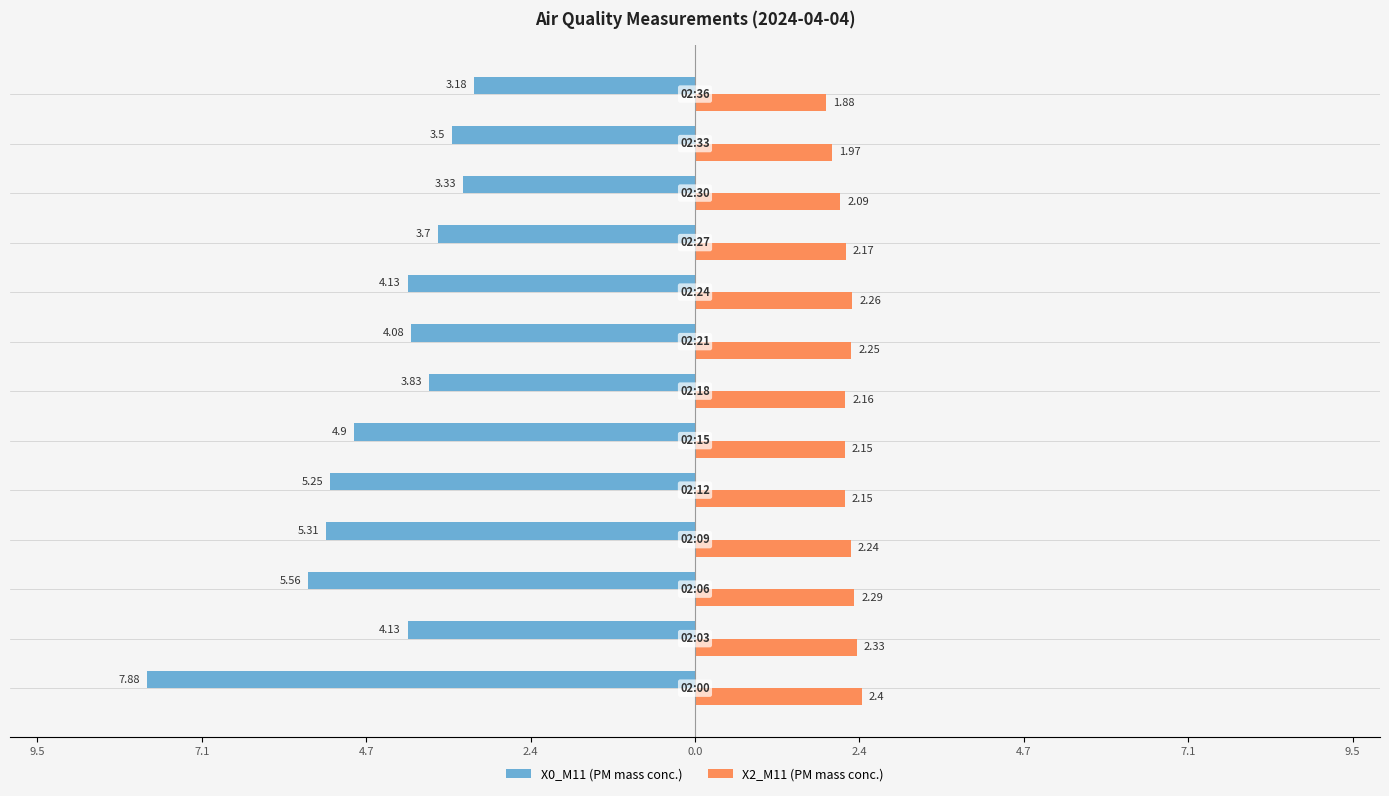

What are all the series names shown in the legend?

X0_M11 (PM mass conc.), X2_M11 (PM mass conc.)